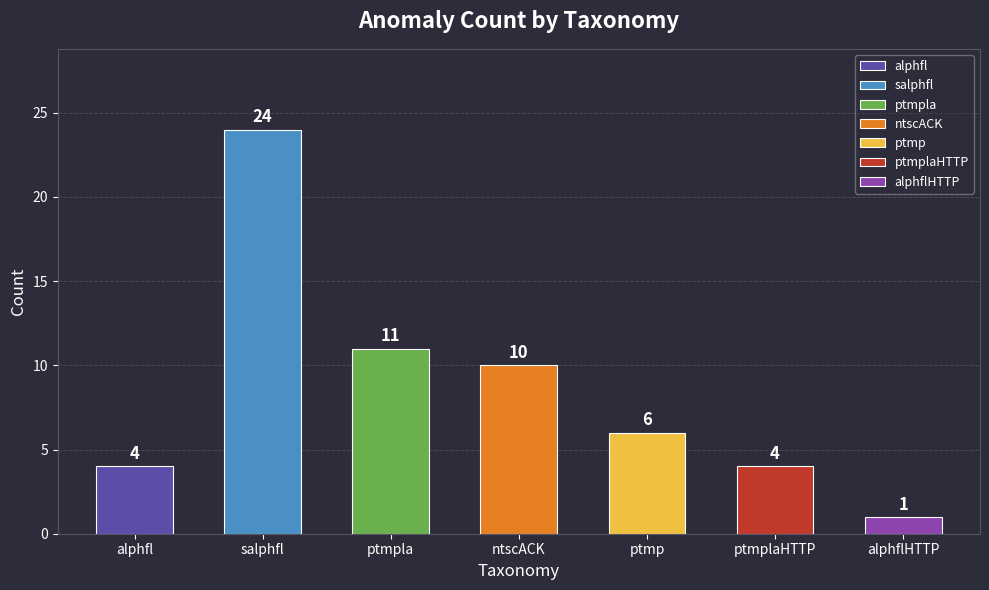

Between salphfl and ptmplaHTTP, which is larger?

salphfl